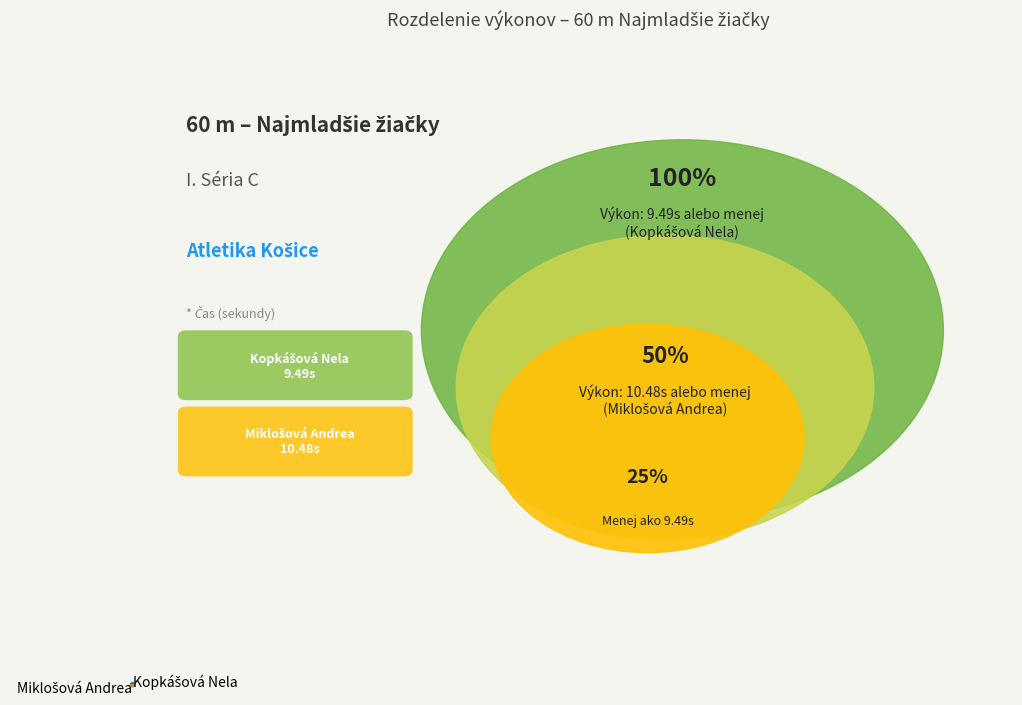

Does any single category account for the majority?

Yes